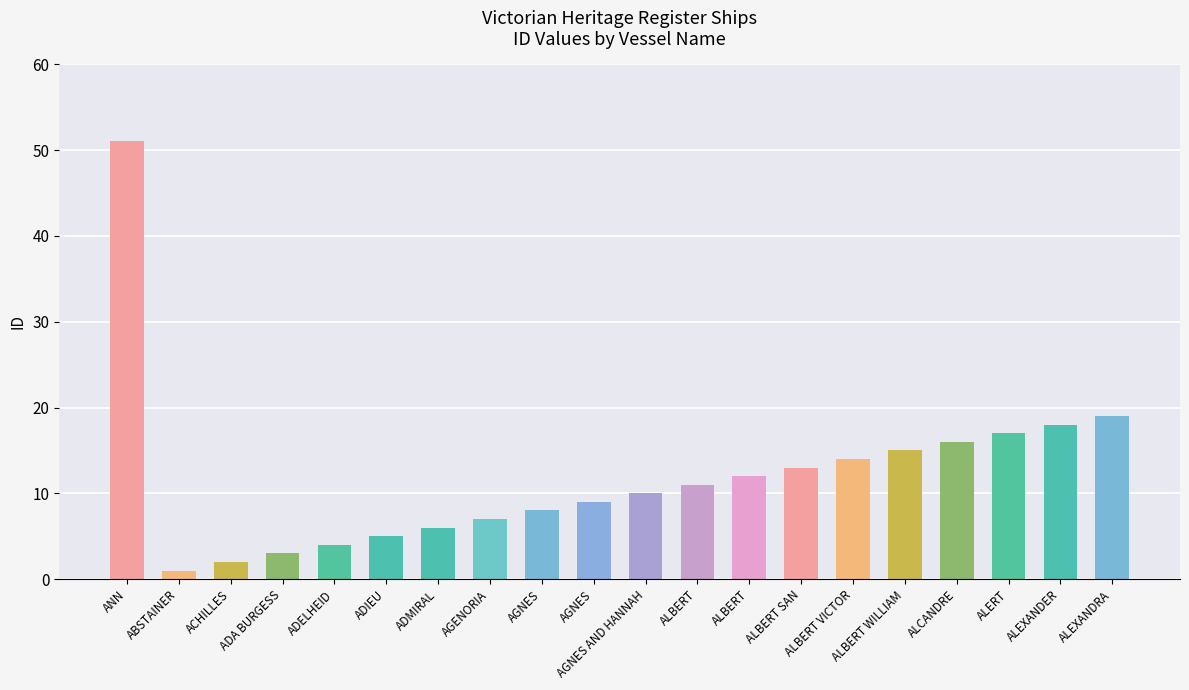

What is the smallest value displayed?

1